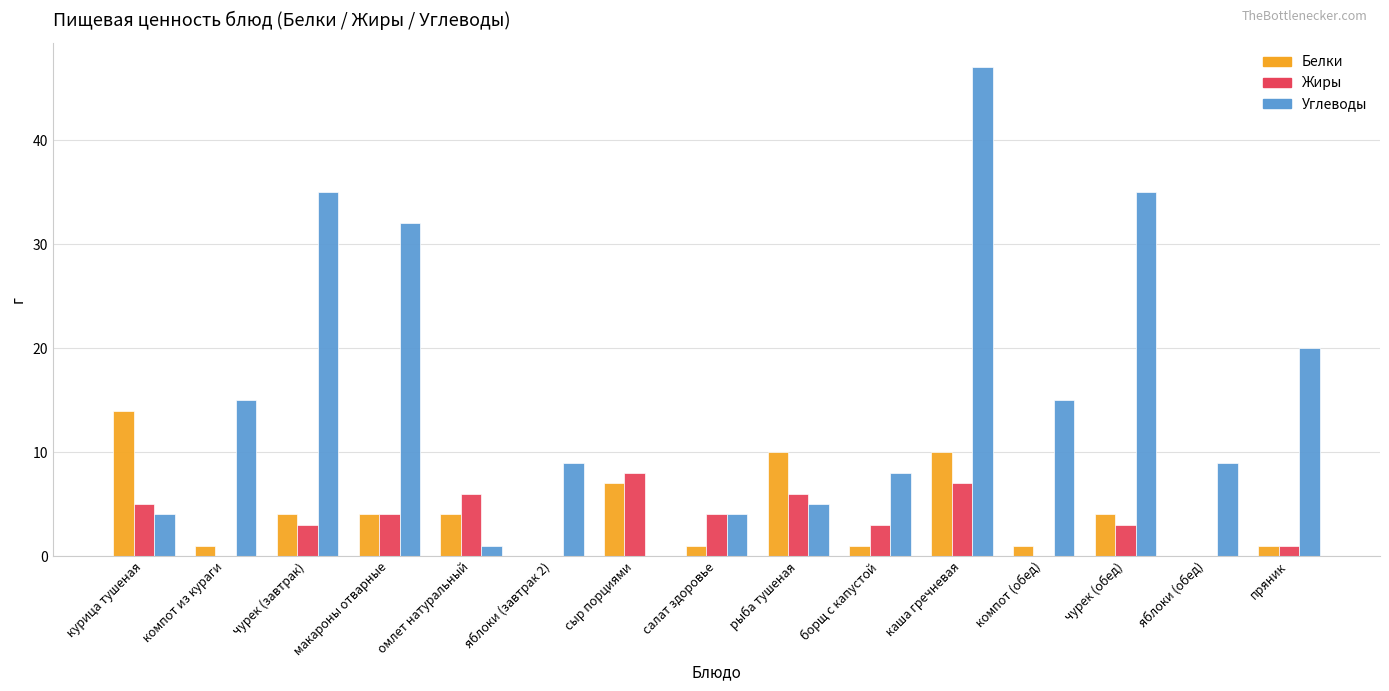

The value of Белки at каша гречневая is 2. True or false?

False